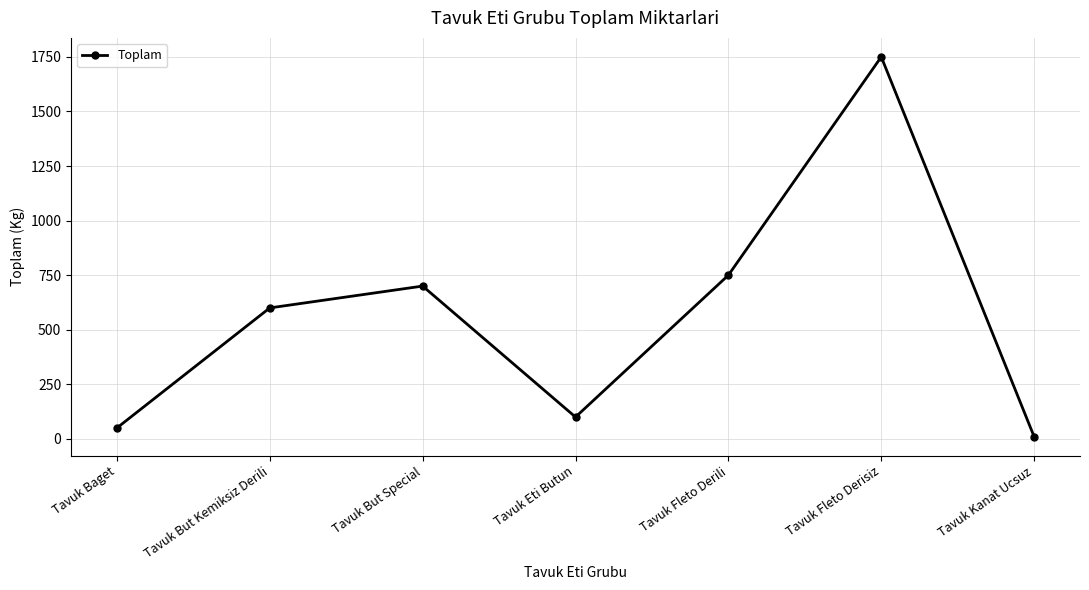

What is the approximate value at Tavuk Baget?

50